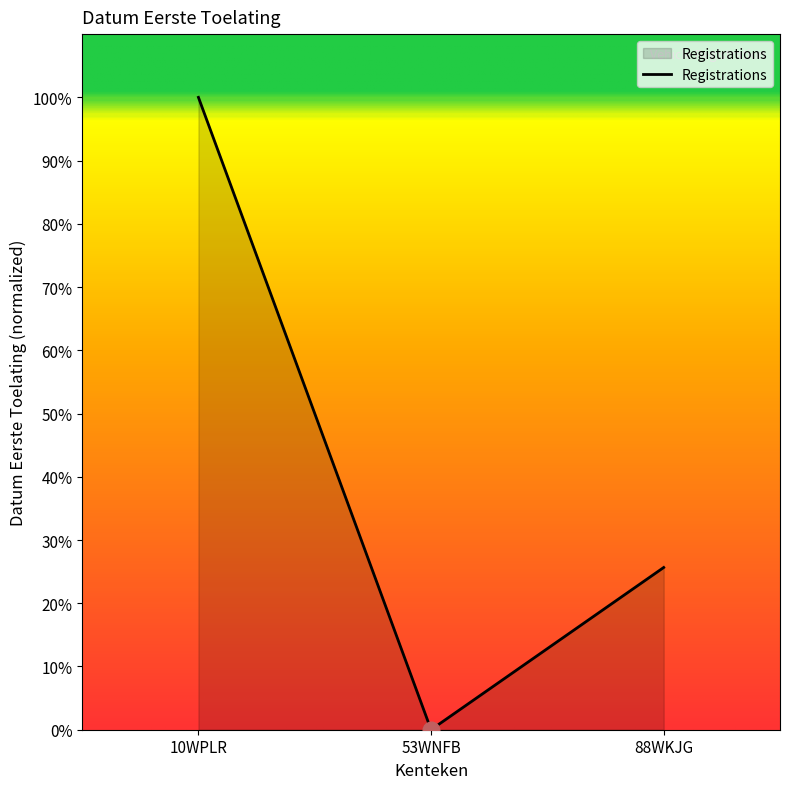

Reading left to right, list all the values displayed in this chart.

100.0	0.0	25.7